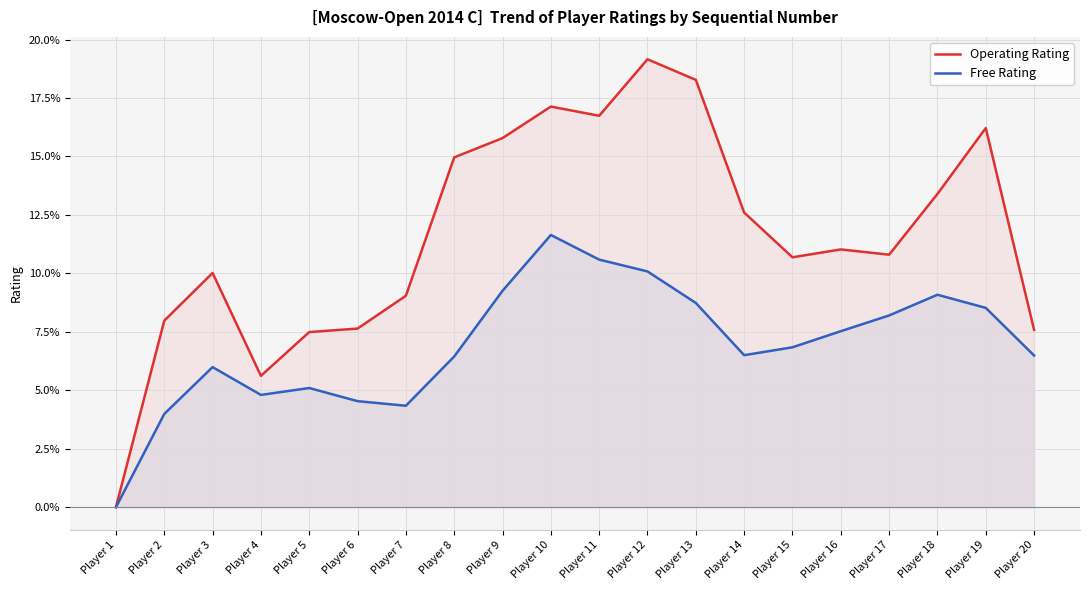

The value of Free Rating at Player 5 is 5.1. True or false?

True